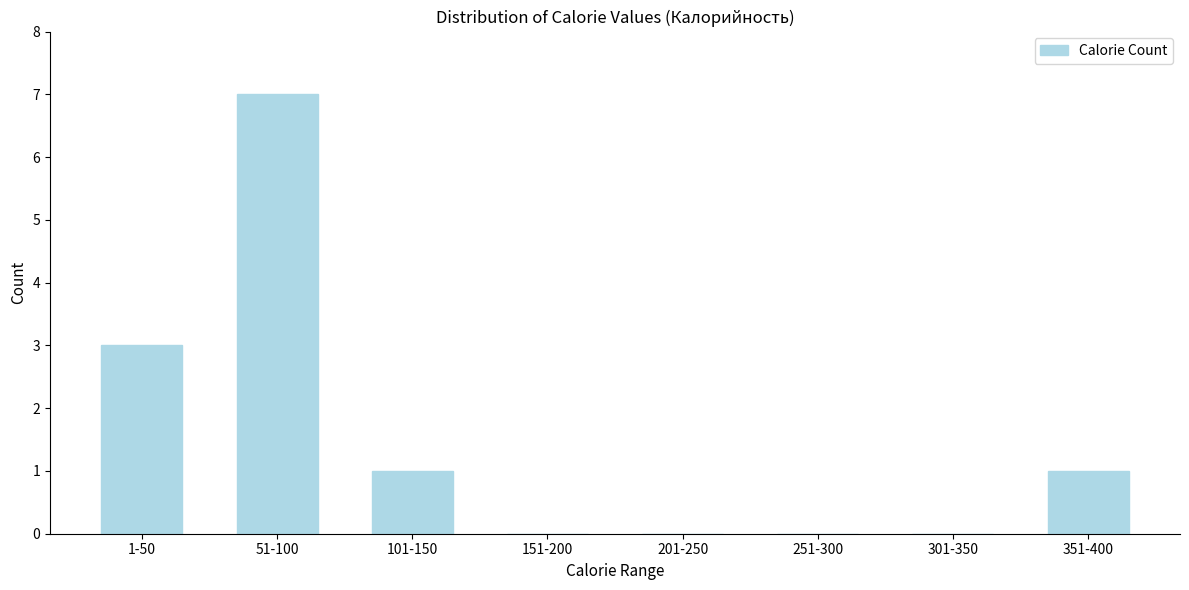

Reading left to right, extract all data points from this chart.

1-50=3	51-100=7	101-150=1	151-200=0	201-250=0	251-300=0	301-350=0	351-400=1